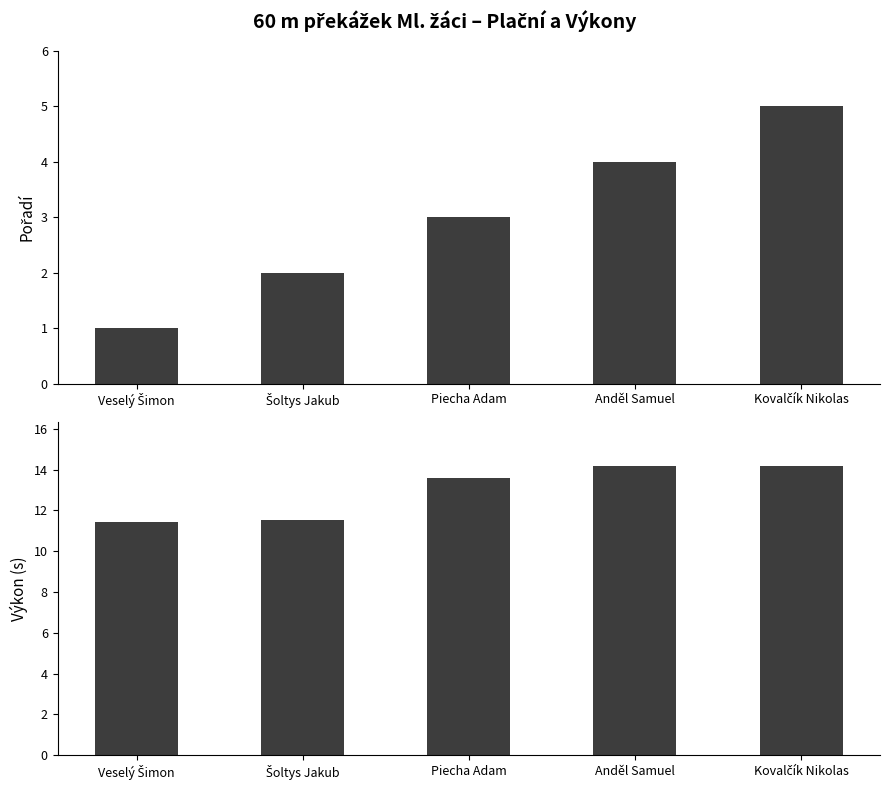

How many data points in Výkon are above 13?

3